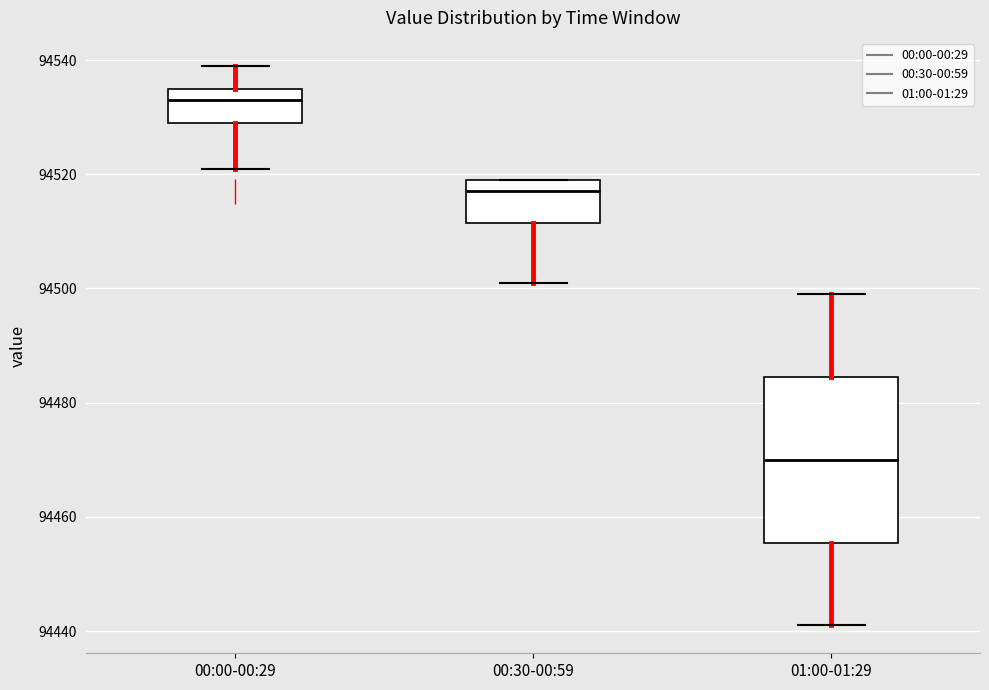

Which box has the lowest median line?

01:00-01:29